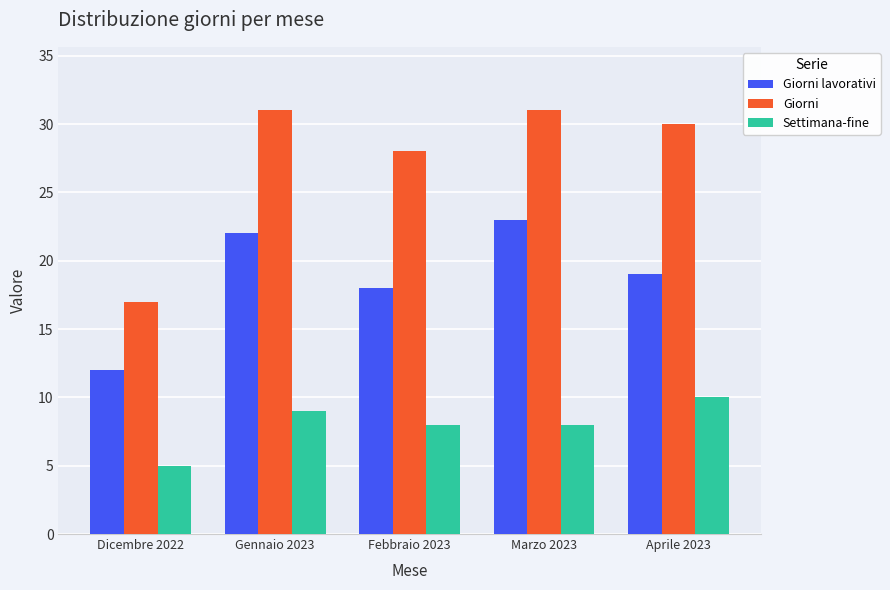

Rank the series by their average value, from lowest to highest.

Settimana-fine, Giorni lavorativi, Giorni